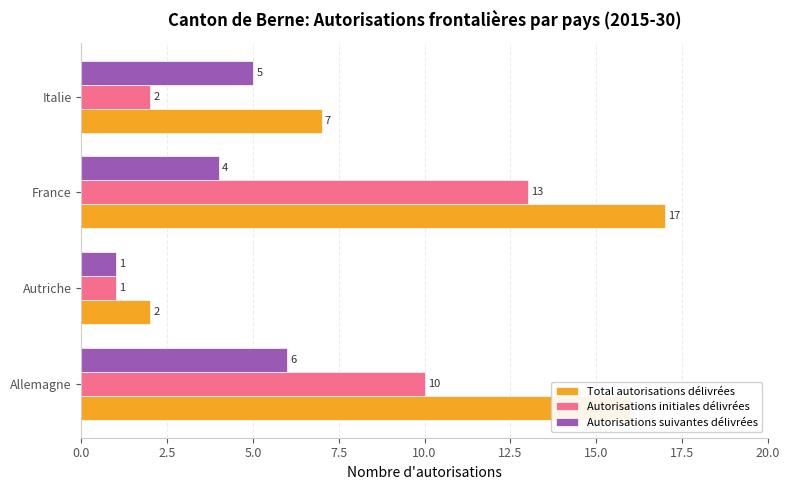

Count the Autorisations suivantes délivrées values in the range 4 to 6.

3